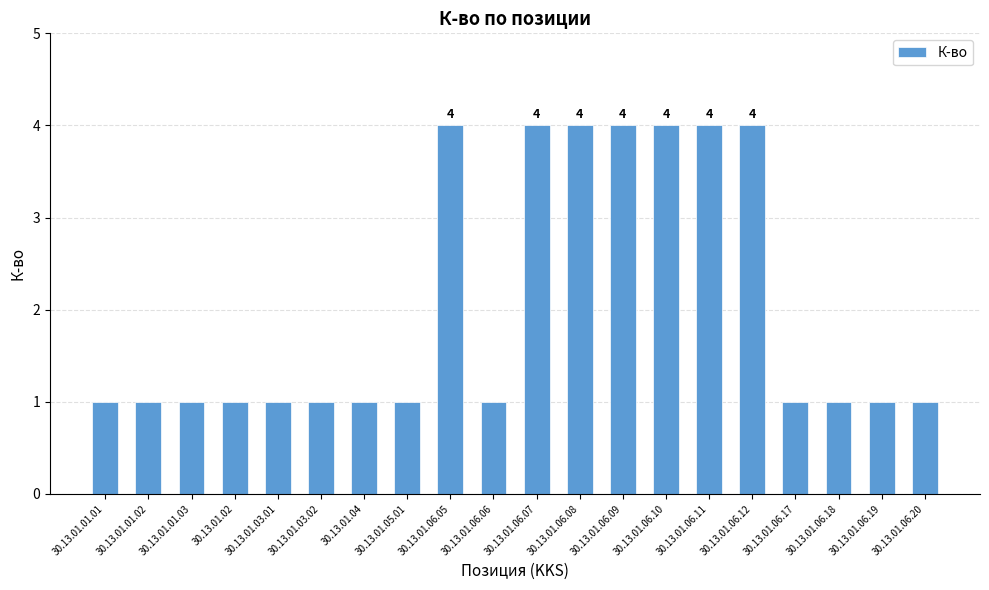

What is the value of the 7th bar from the left?

1